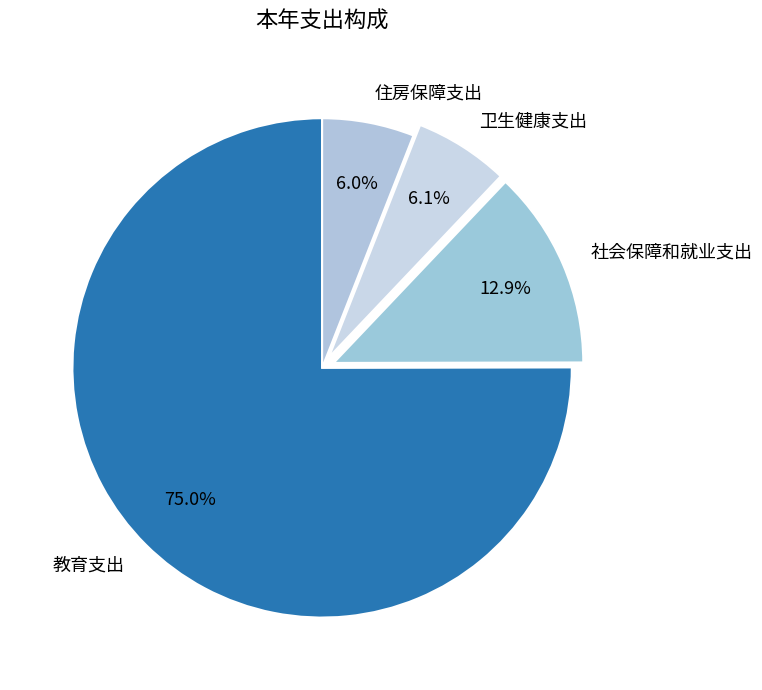

To the nearest percent, what percentage of the pie is 社会保障和就业支出?

13%